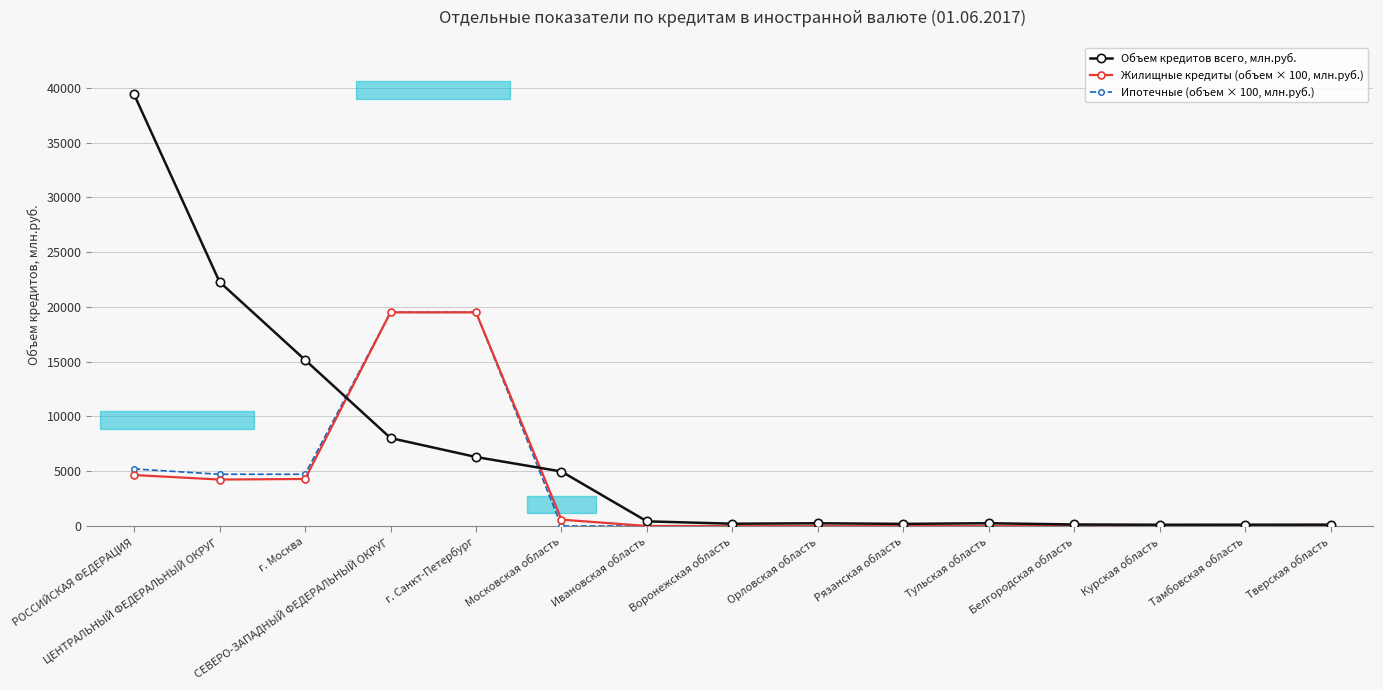

How many values in the Ипотечные (объем × 100, млн.руб.) series exceed 0?

5